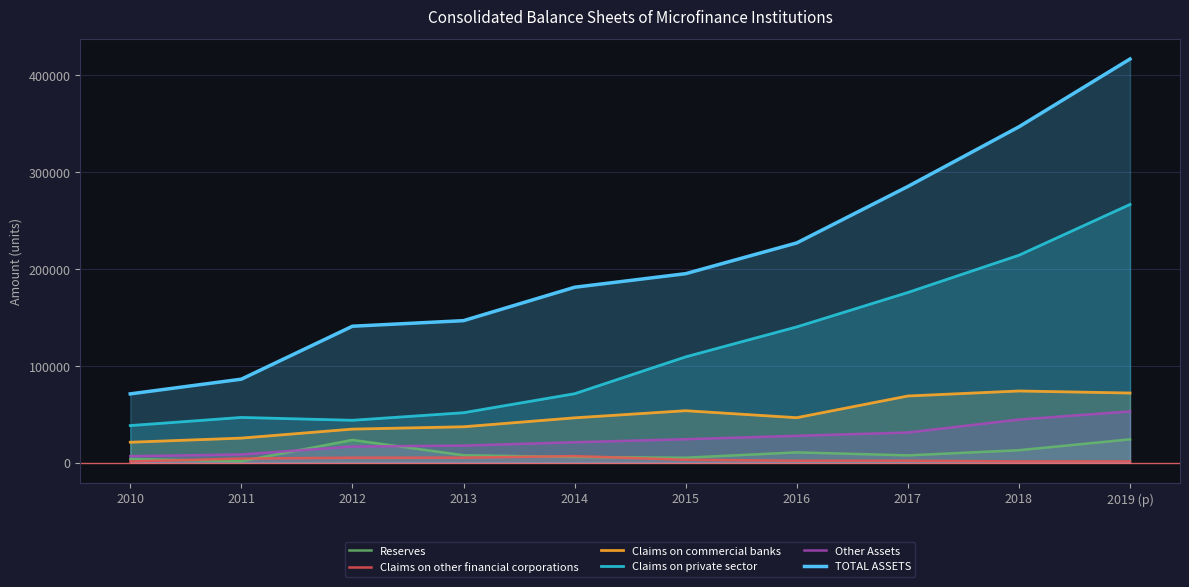

Between 2011 and 2015, which is larger?

2015